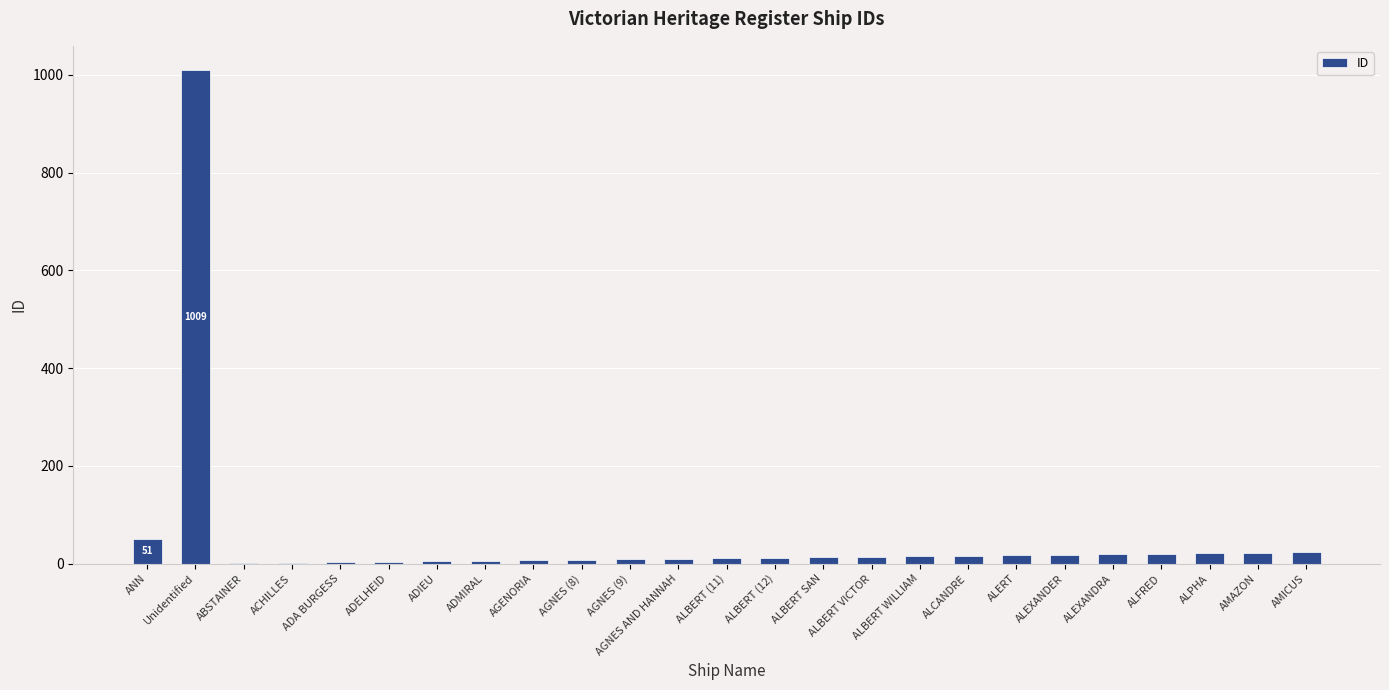

Count the number of data series in this chart.

1